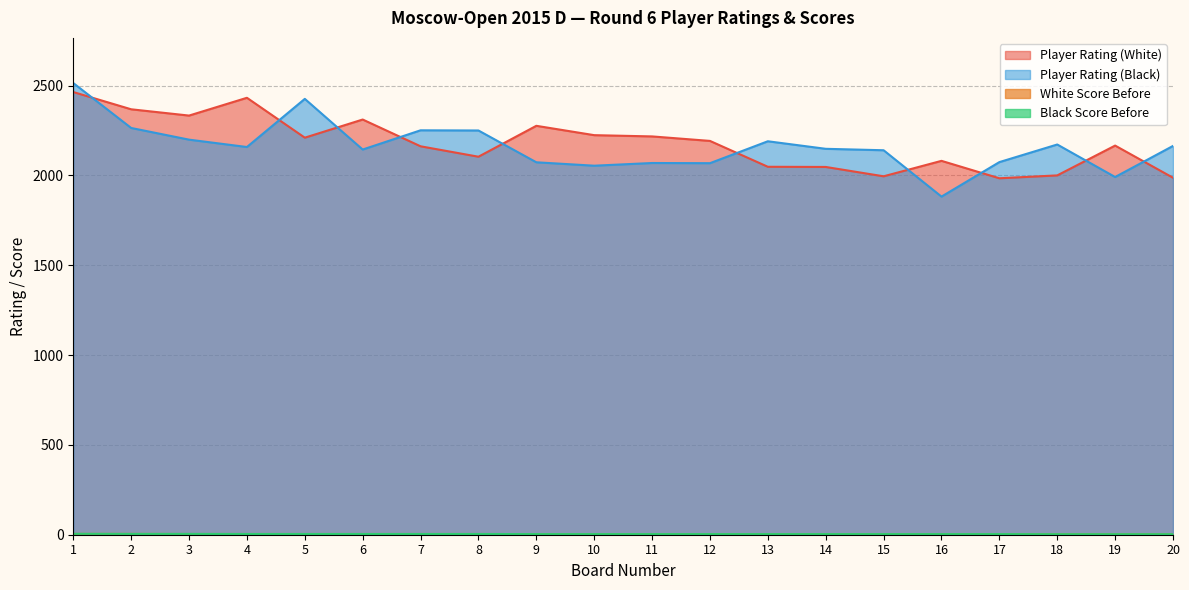

True or false: Black Score Before has more than 2 interior local peaks.

False